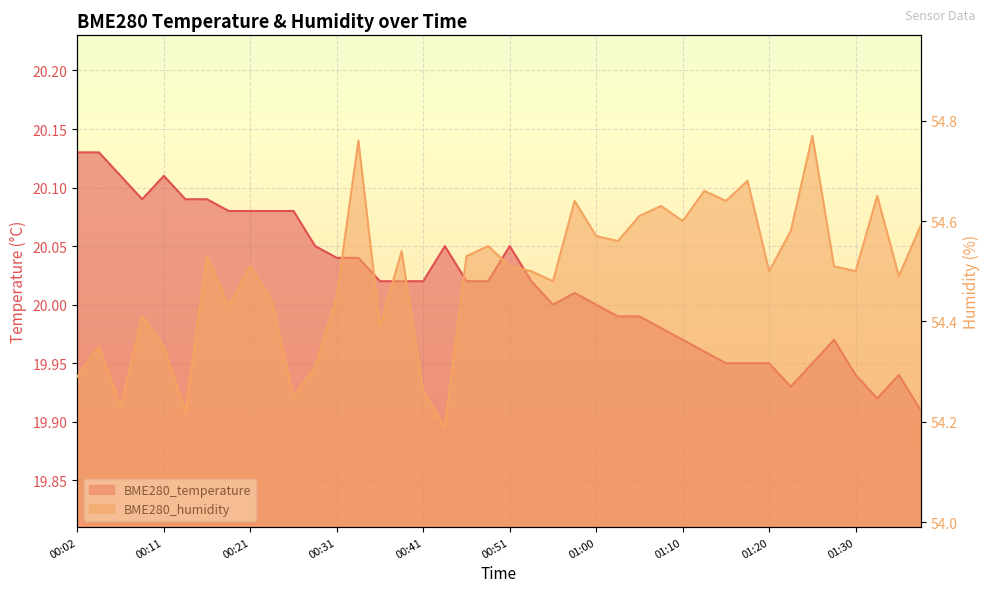

Rank the series at 00:36 from lowest to highest value.

BME280_temperature, BME280_humidity